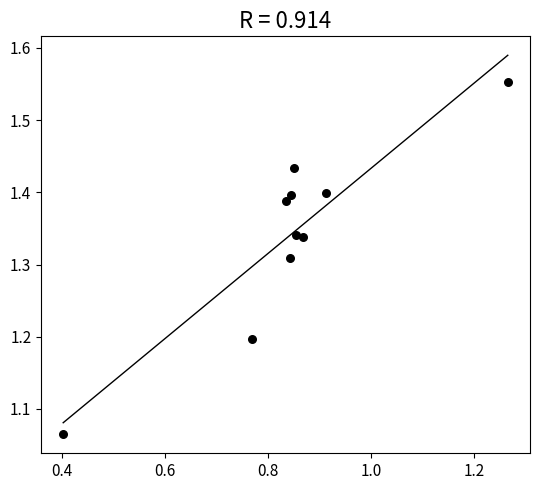

What is the range of X values (max minus min)?

0.9